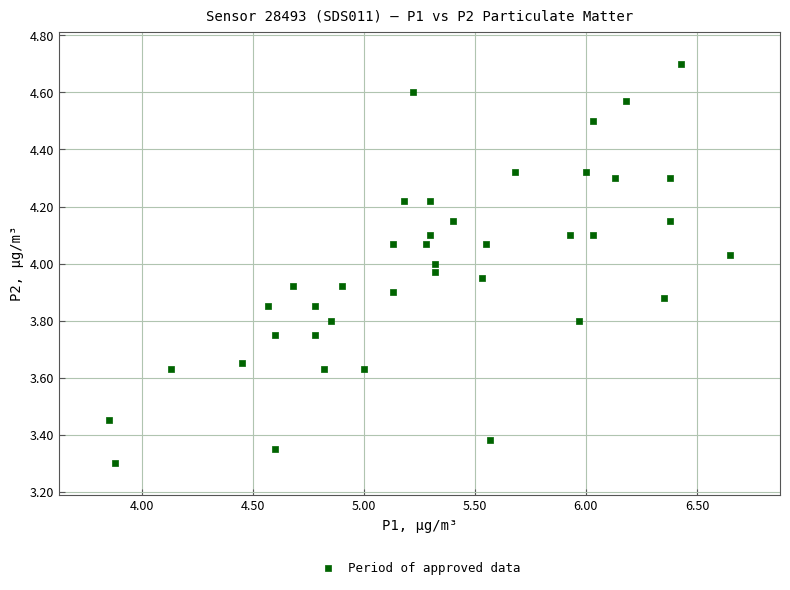

What is the range of X values (max minus min)?

2.8